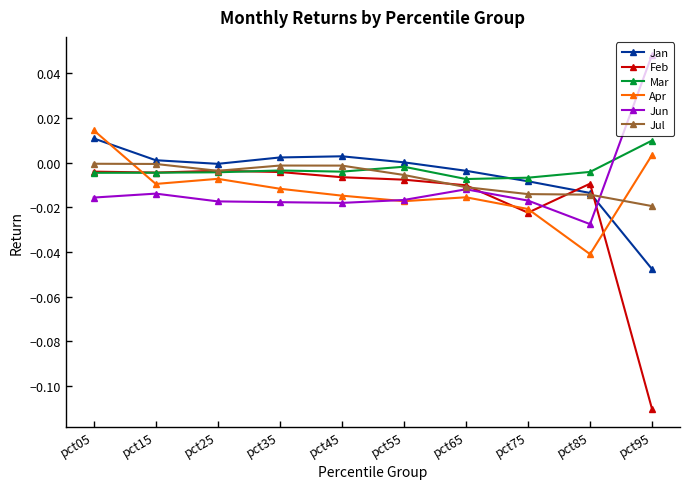

After their last crossing, which series has the higher values: Jul or Mar?

Mar